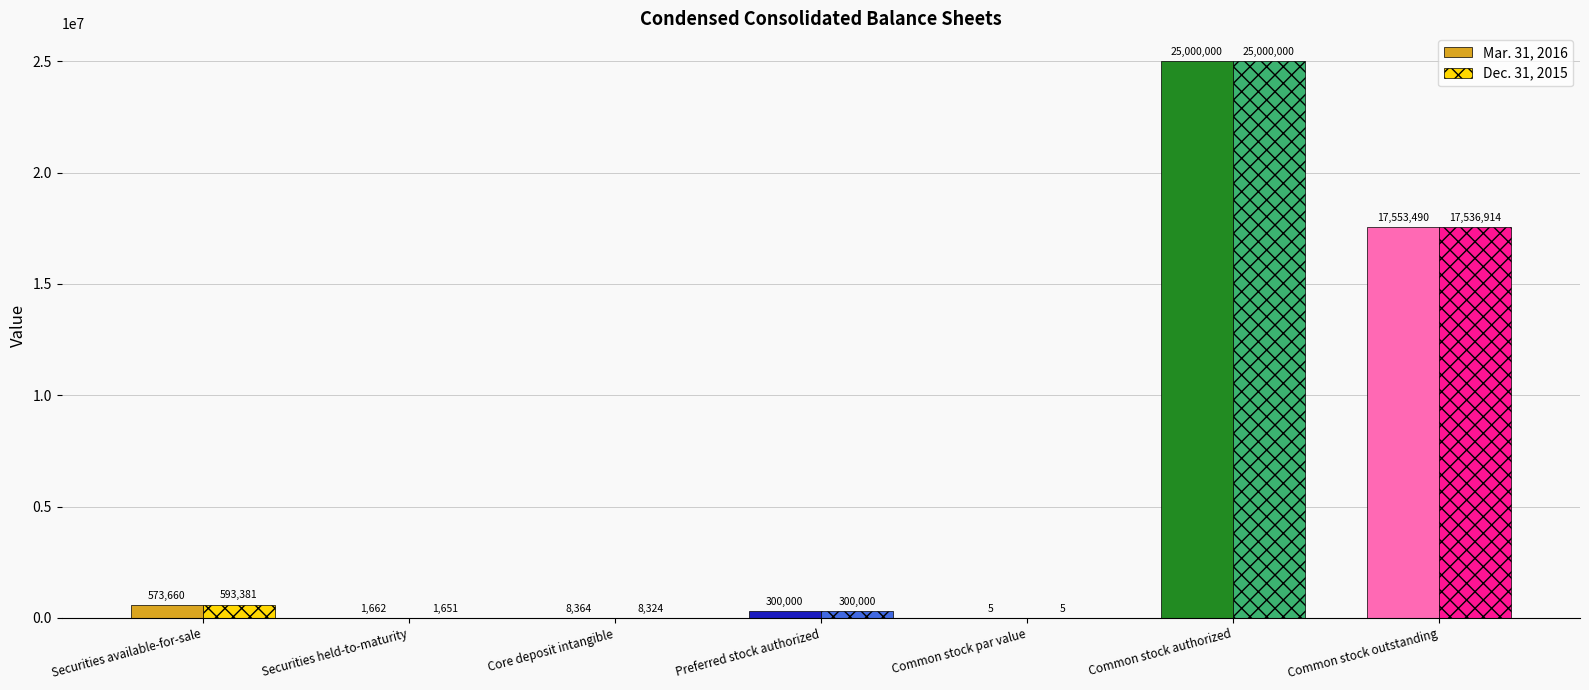

The value of Mar. 31, 2016 at Core deposit intangible is 8364. True or false?

True